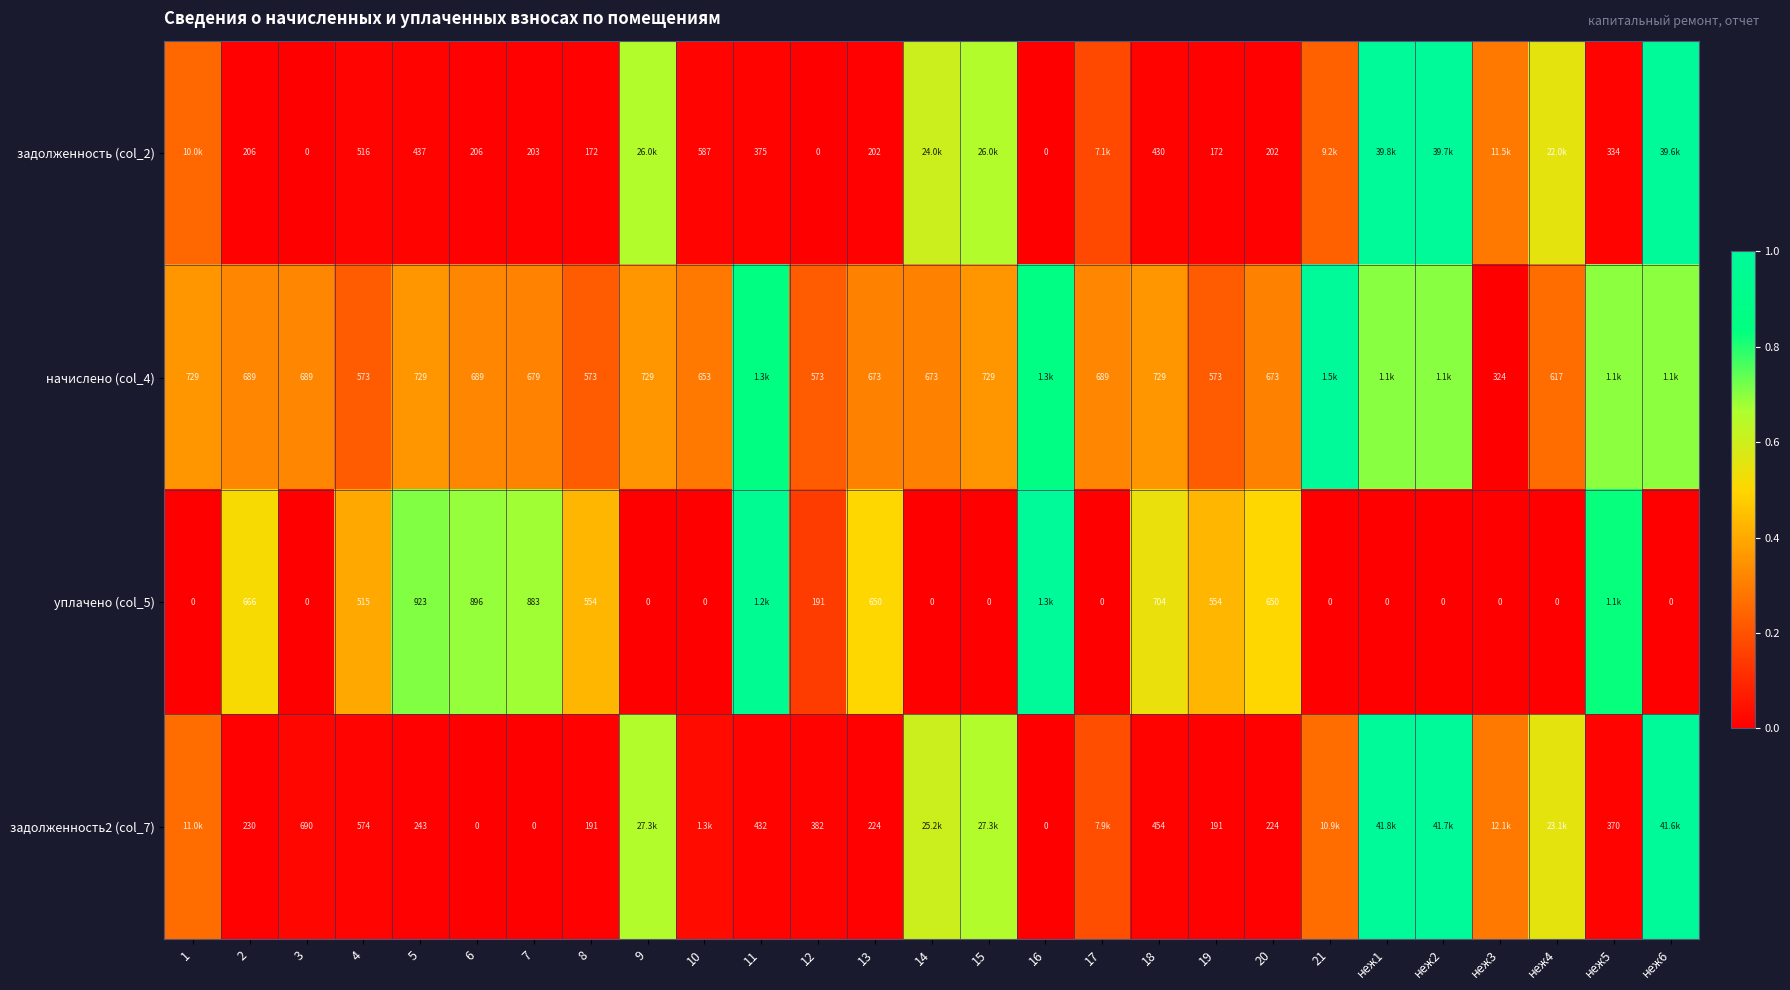

Rank the series at неж6 from lowest to highest value.

уплачено (col_5), начислено (col_4), задолженность (col_2), задолженность2 (col_7)